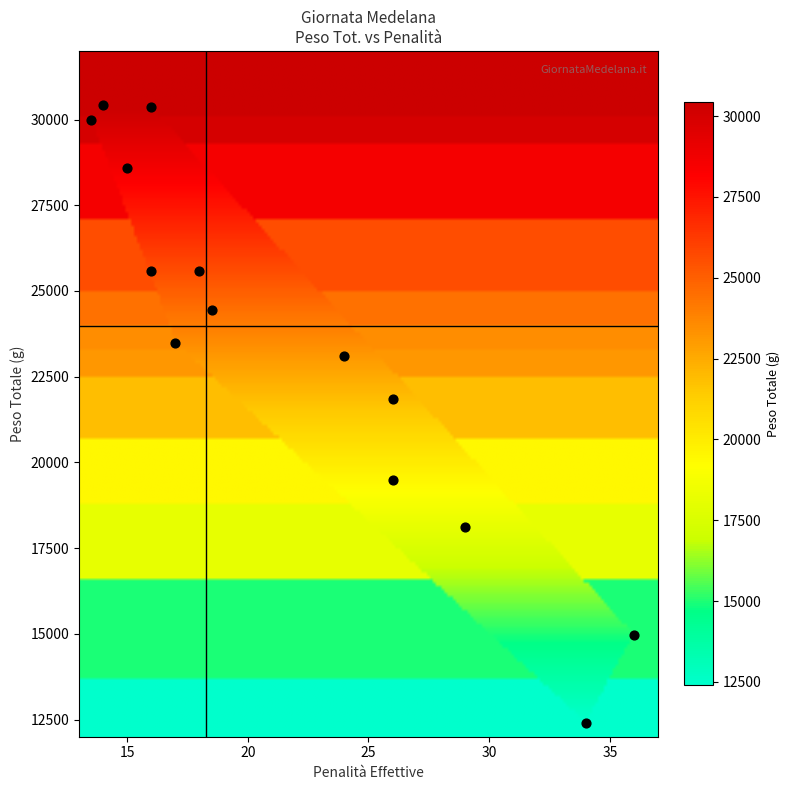

How many values are below 24440?

7